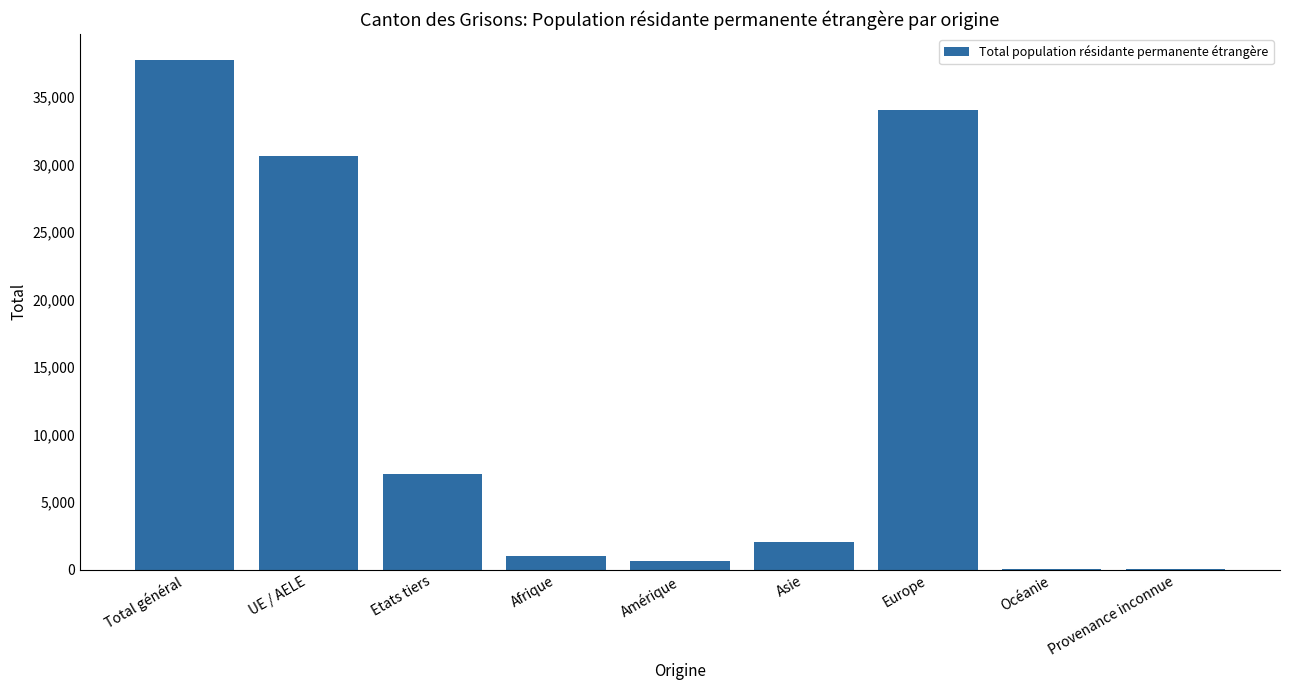

What is the greatest value displayed?

37787